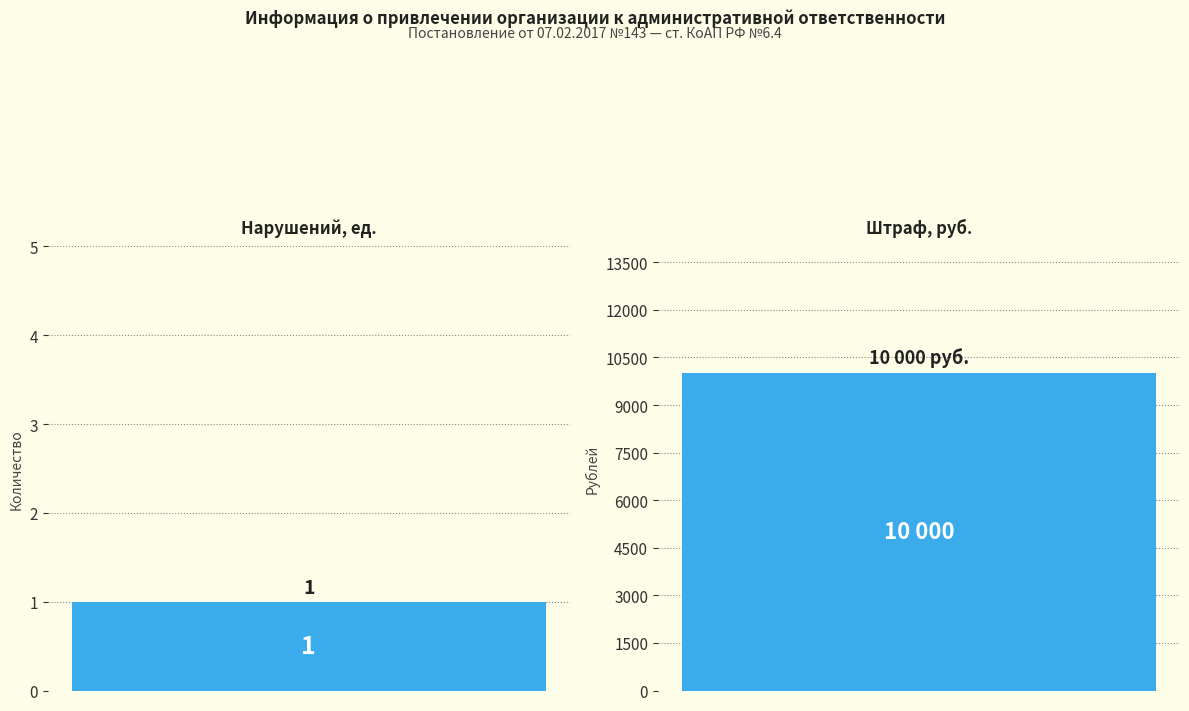

What is the average value?

5000